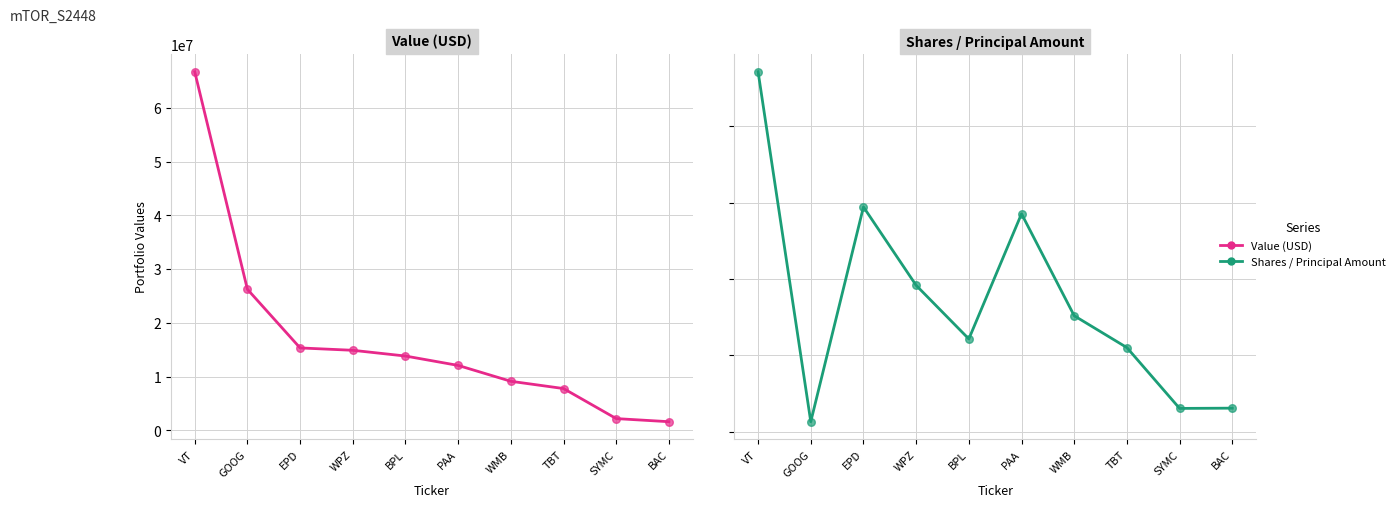

What is the total value across all series at EPD?

15936731